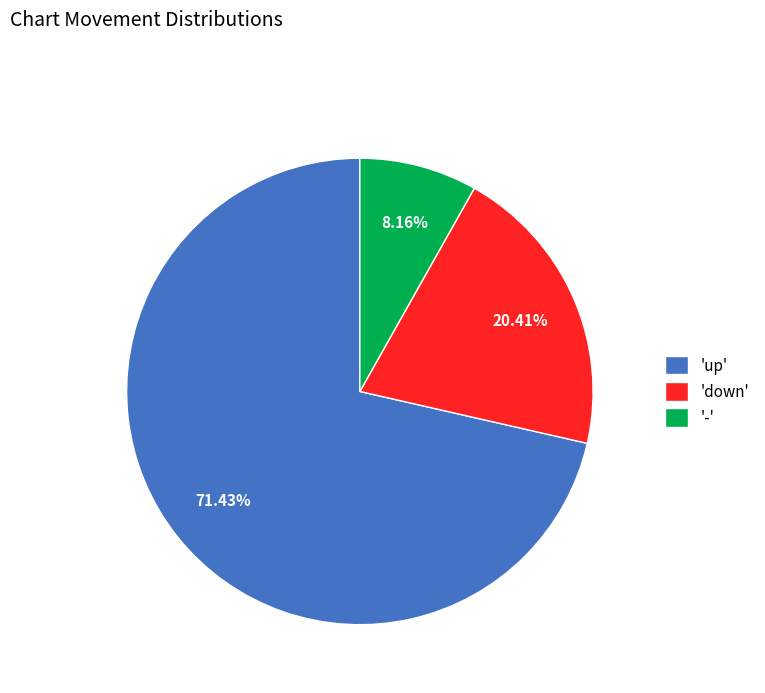

Do 'up' and '-' together represent more than half of the pie?

Yes